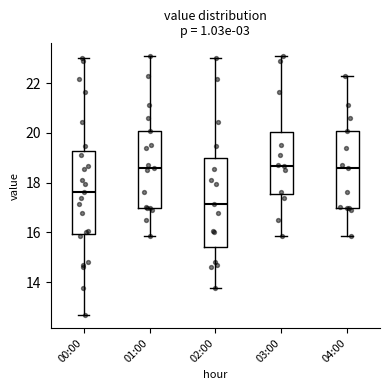

Which box has the lowest median line?

02:00